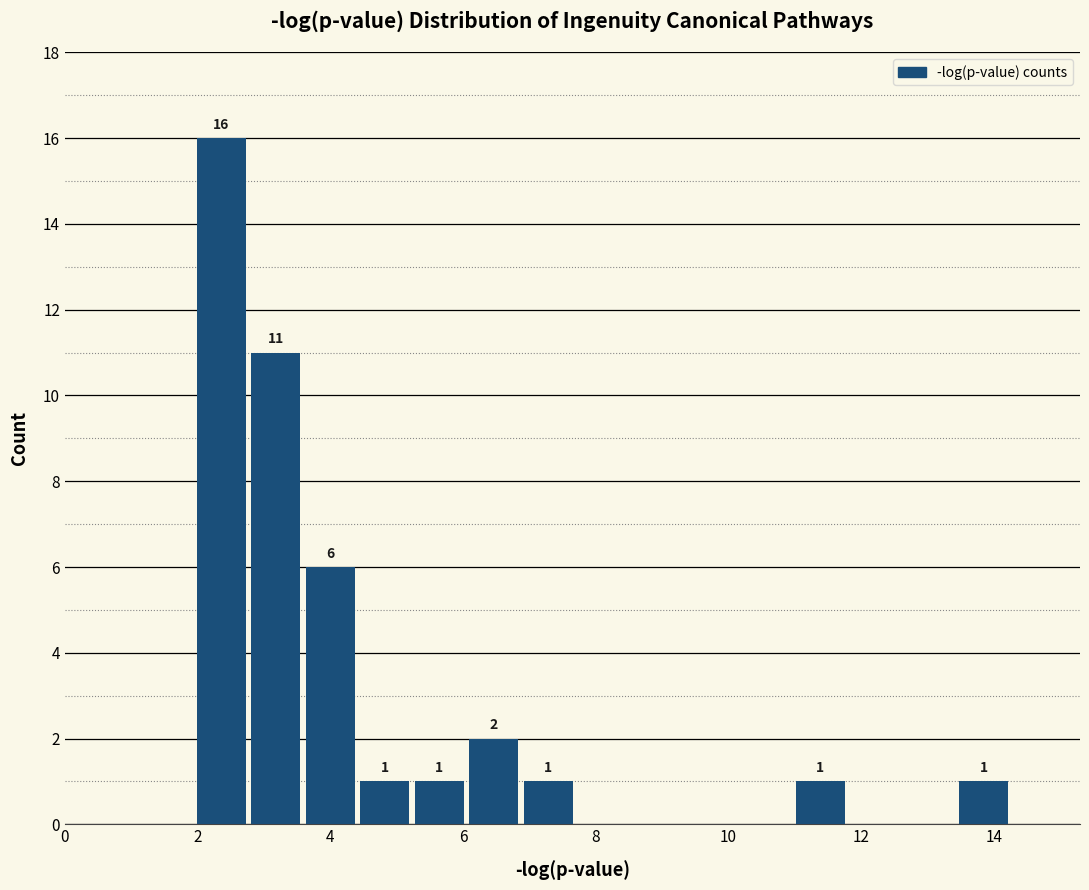

Which range on the x-axis has the tallest bar?

2.0 to 2.8